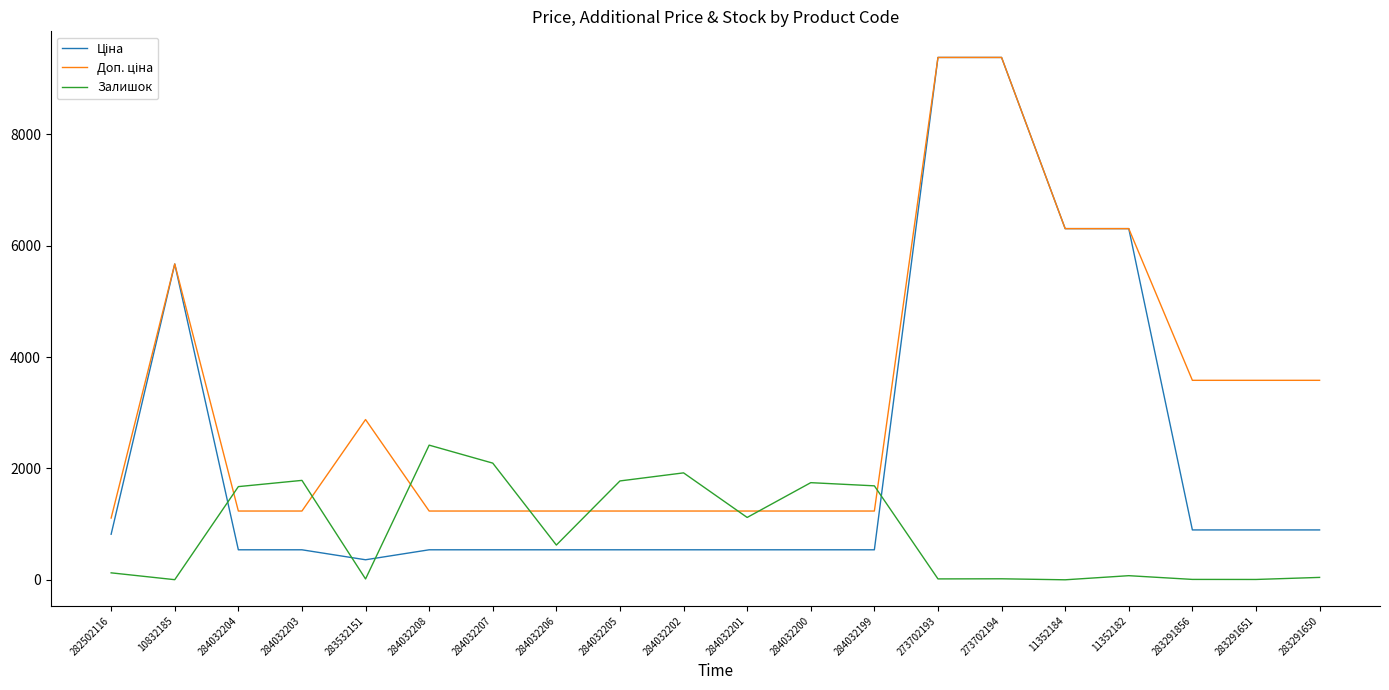

The Залишок series shows 957.0 at 284032203. True or false?

False